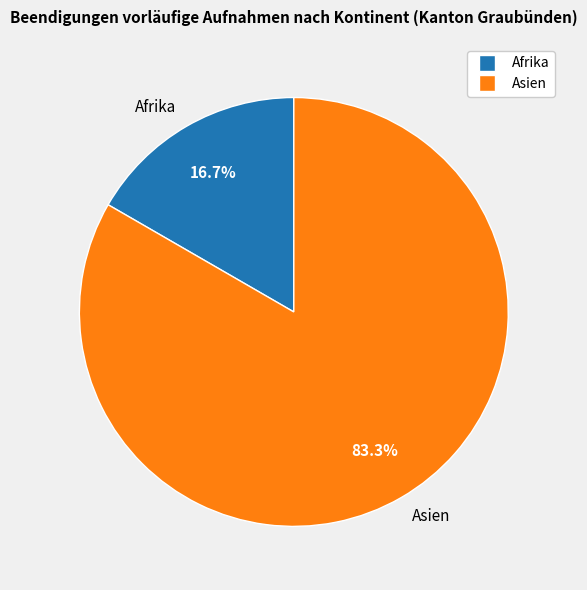

Which slice is the smallest?

Afrika